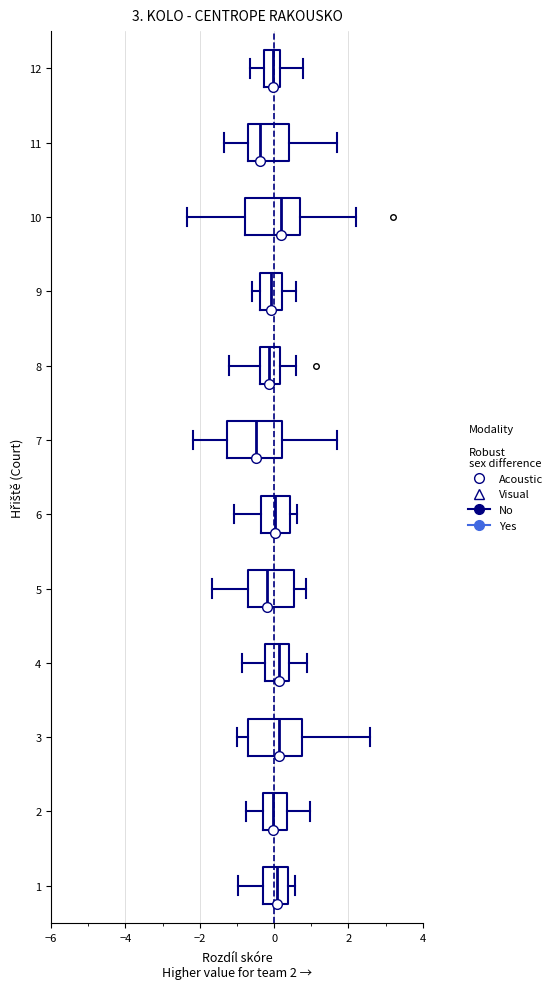

Reading bottom to top, read every box against the x-axis: the position of its median line, the range the box covers, and the ends of its whiskers. The values are not printed on the chart, so give them approximately, as read against the axis.

1: median 0.0, box -0.2 to 0.4, whiskers -1.0 to 0.6
2: median 0.0, box -0.4 to 0.4, whiskers -0.8 to 1.0
3: median 0.2, box -0.8 to 0.8, whiskers -1.0 to 2.6
4: median 0.2, box -0.2 to 0.4, whiskers -0.8 to 0.8
5: median -0.2, box -0.6 to 0.6, whiskers -1.6 to 0.8
6: median 0.0, box -0.4 to 0.4, whiskers -1.0 to 0.6
7: median -0.4, box -1.2 to 0.2, whiskers -2.2 to 1.6
8: median -0.2, box -0.4 to 0.2, whiskers -1.2 to 0.6
9: median 0.0, box -0.4 to 0.2, whiskers -0.6 to 0.6
10: median 0.2, box -0.8 to 0.6, whiskers -2.4 to 2.2
11: median -0.4, box -0.8 to 0.4, whiskers -1.4 to 1.8
12: median 0.0, box -0.2 to 0.2, whiskers -0.6 to 0.8